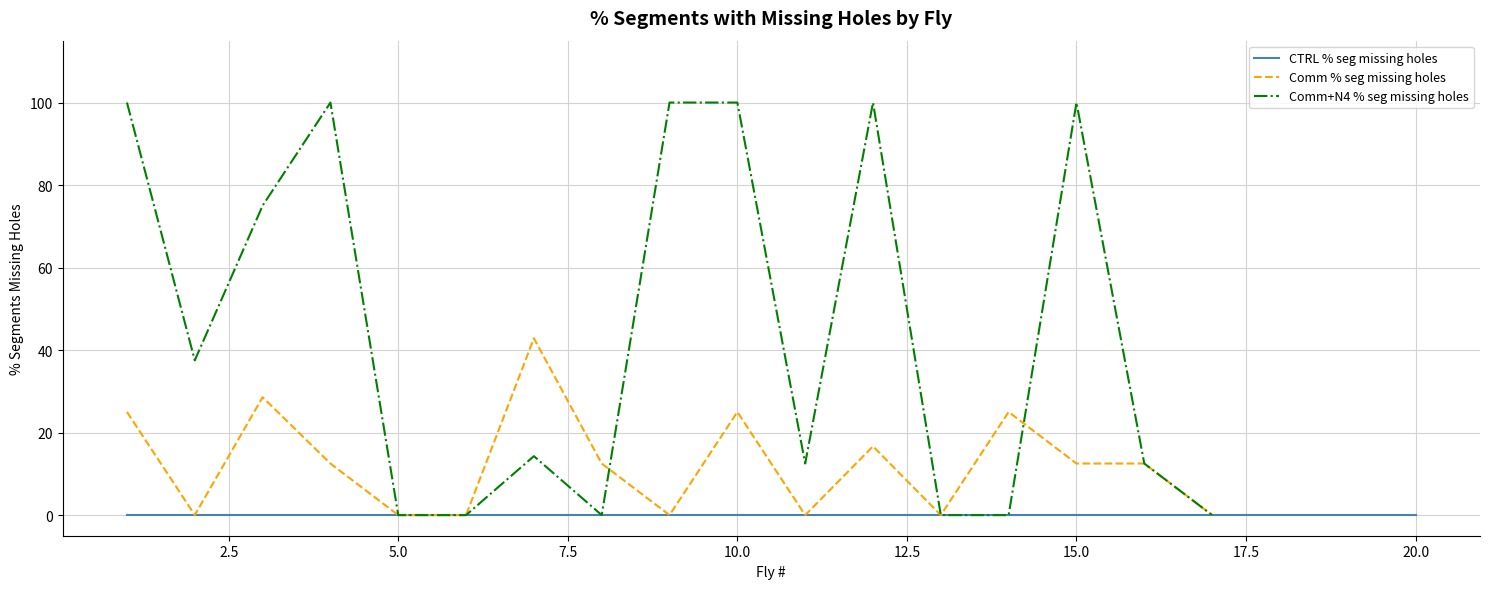

How many times do Comm % seg missing holes and Comm+N4 % seg missing holes cross each other?

2